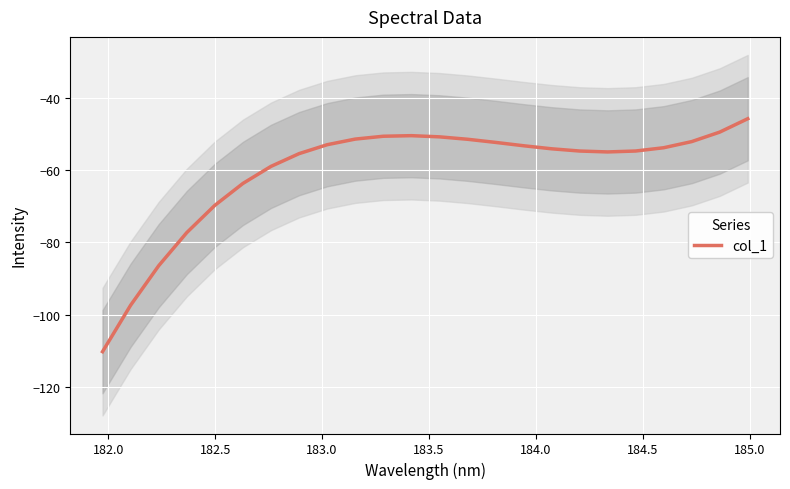

What is the sum of all values?

-1453.1